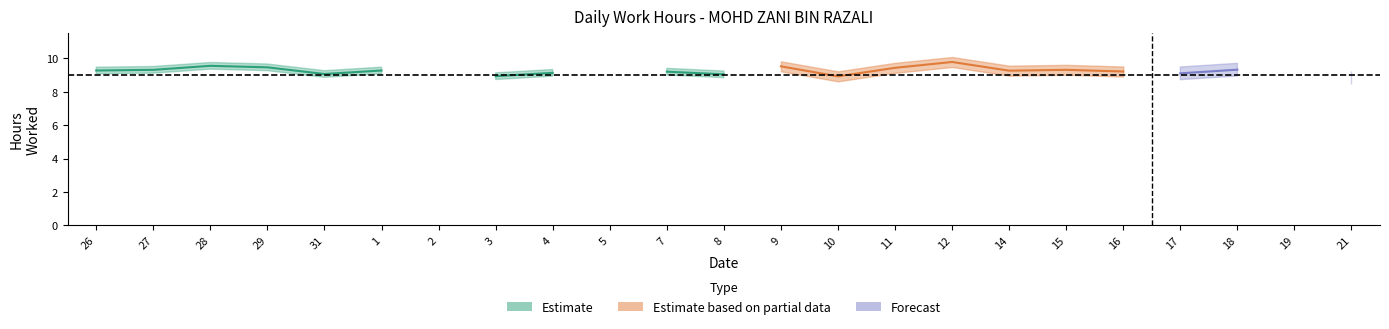

What is the label of the 23rd point from the right?

26